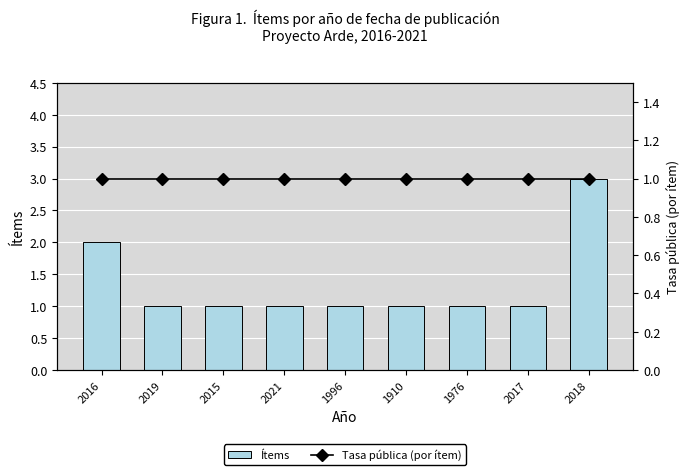

True or false: Tasa pública (por ítem) has a value of 2 at 2016.

False